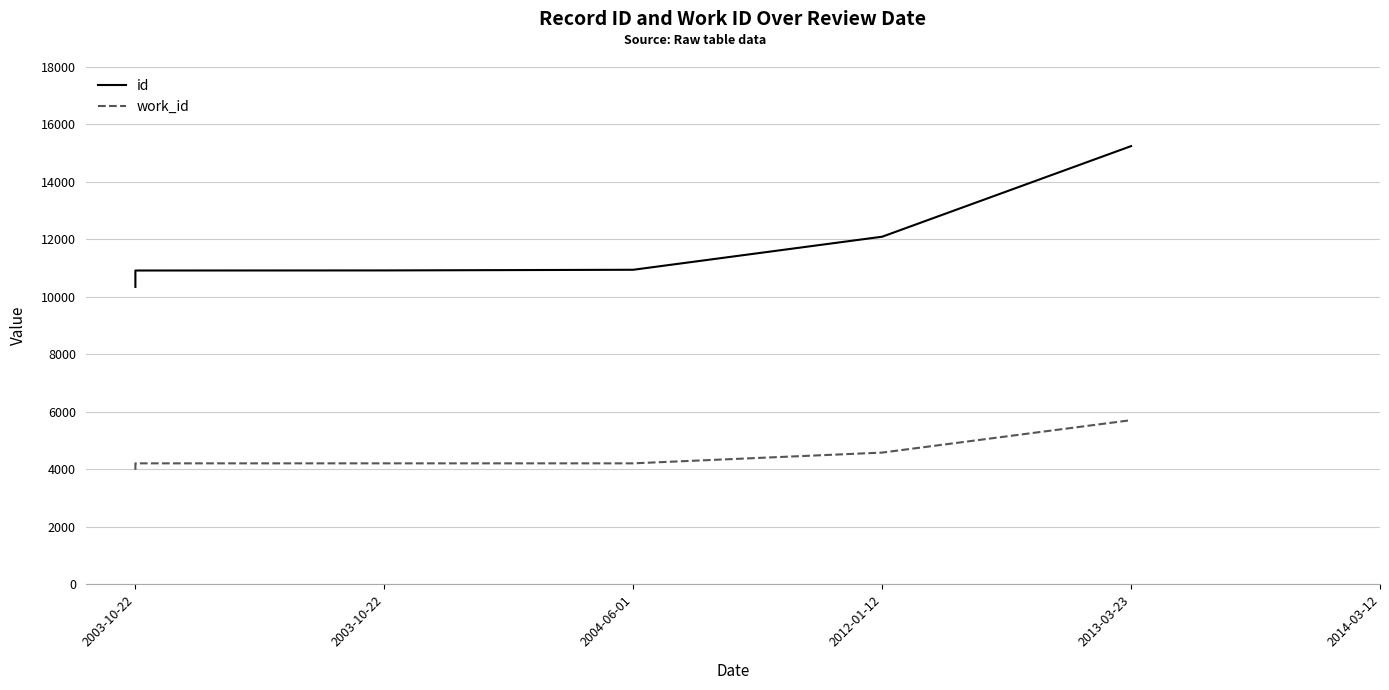

What is the approximate value of work_id at 2003-10-22?

4209